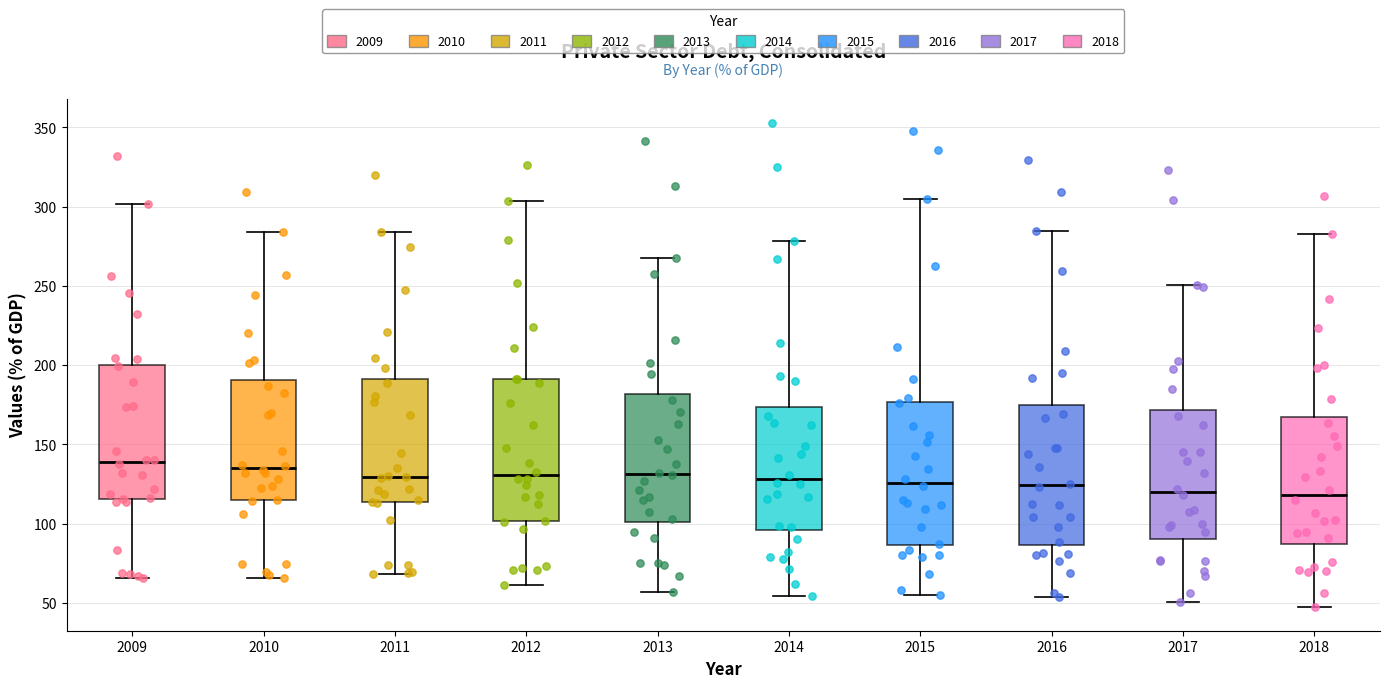

Reading left to right, read every box against the y-axis: the position of its median line, the range the box covers, and the ends of its whiskers. The values are not printed on the chart, so give them approximately, as read against the axis.

2009: median 140, box 115 to 200, whiskers 65 to 300
2010: median 135, box 115 to 190, whiskers 65 to 285
2011: median 130, box 115 to 190, whiskers 70 to 285
2012: median 130, box 100 to 190, whiskers 60 to 305
2013: median 130, box 100 to 180, whiskers 55 to 270
2014: median 130, box 95 to 175, whiskers 55 to 280
2015: median 125, box 85 to 175, whiskers 55 to 305
2016: median 125, box 85 to 175, whiskers 55 to 285
2017: median 120, box 90 to 170, whiskers 50 to 250
2018: median 120, box 85 to 165, whiskers 50 to 285